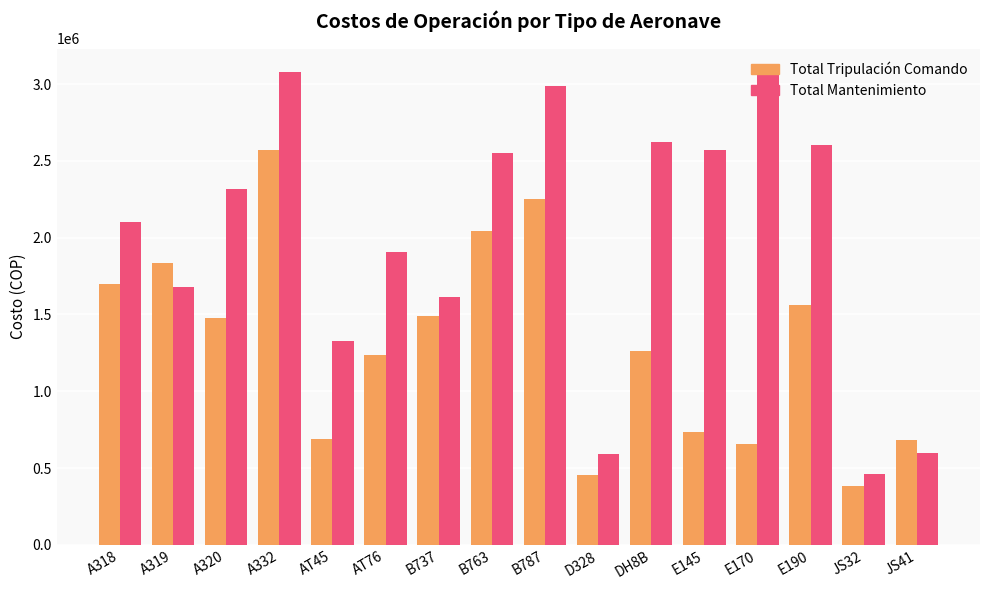

At which label does Total Tripulación Comando reach its peak?

A332